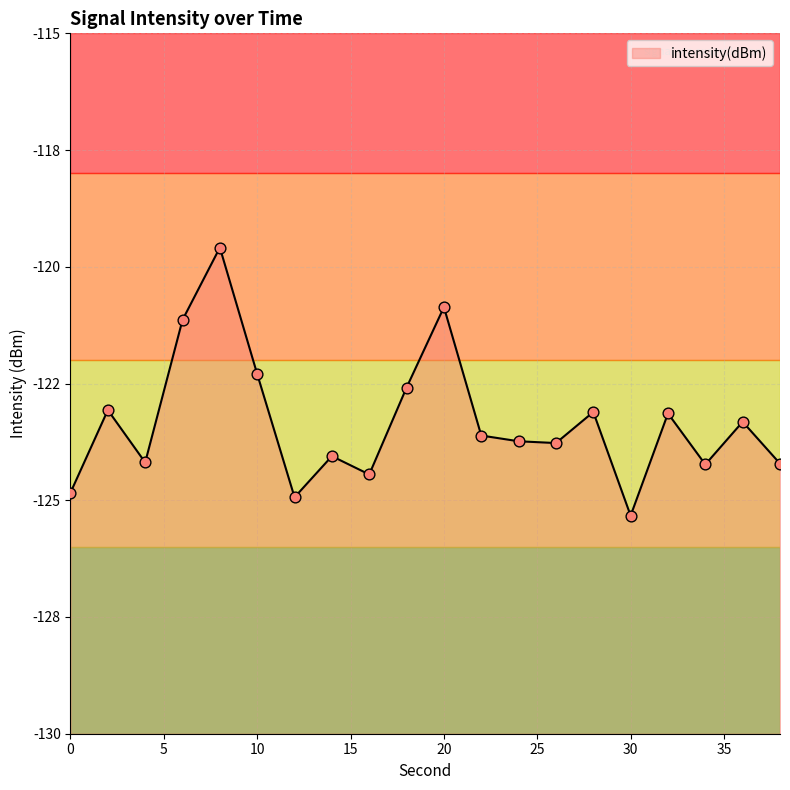

Which has a higher value, 20 or 28?

20